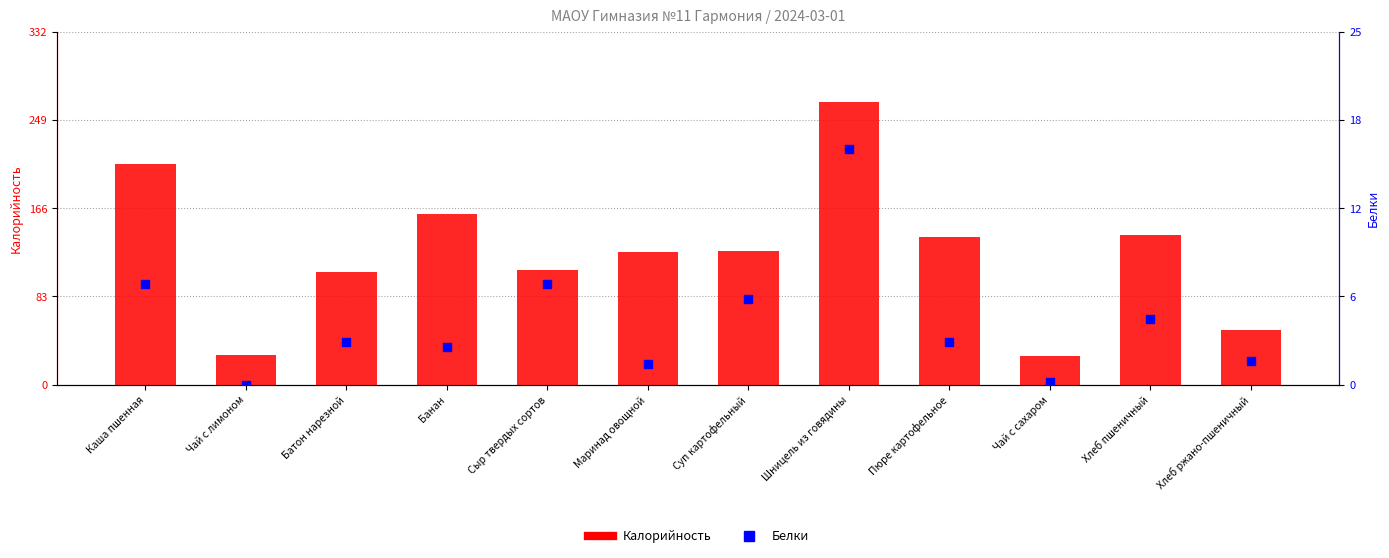

Which series has the largest total across all categories?

Калорийность